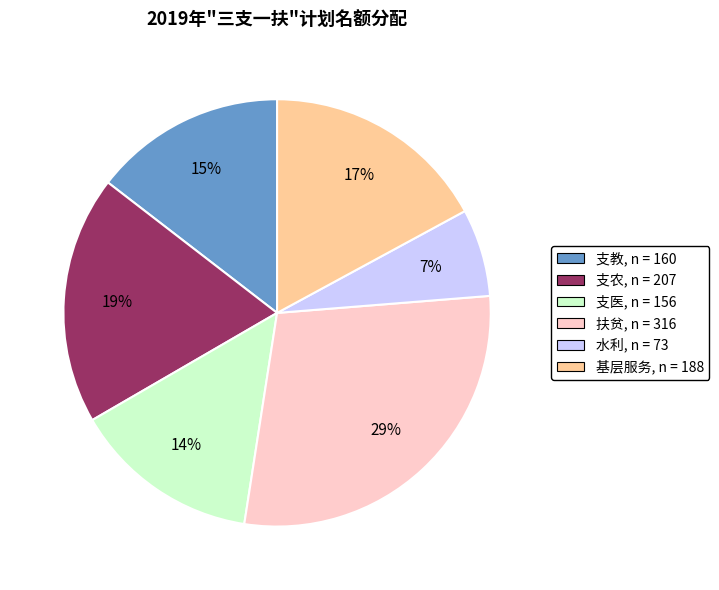

To the nearest percent, what is the difference between the largest and smallest slice percentages?

22%